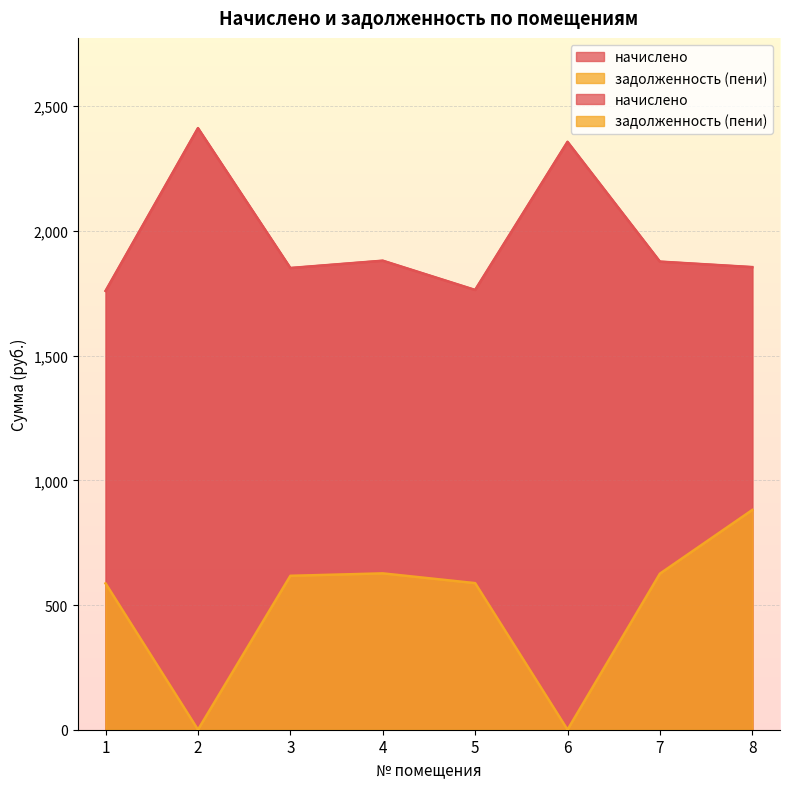

Reading left to right, extract all data points from this chart.

начислено: 1759.7	2412.2	1851.3	1880.7	1763.3	2357.2	1877.0	1855.0
задолженность (пени): 586.6	0.0	617.1	626.9	587.8	0.0	625.7	881.2